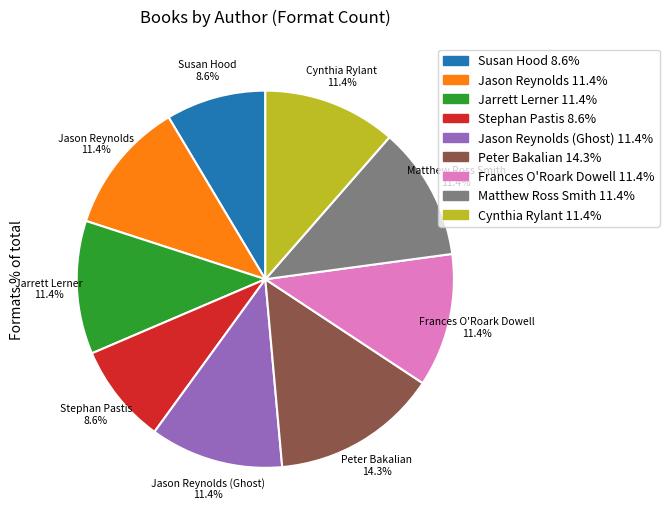

How many slices are in this pie chart?

9